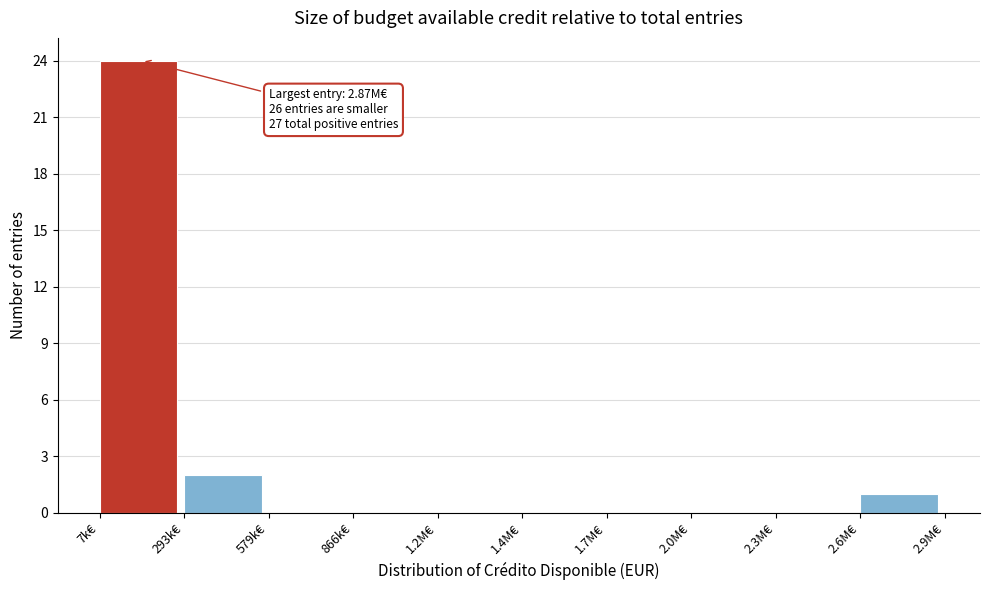

Reading left to right, what are all the values shown in this chart?

7k€=24	293k€=2	579k€=0	866k€=0	1.2M€=0	1.4M€=0	1.7M€=0	2.0M€=0	2.3M€=0	2.6M€=1